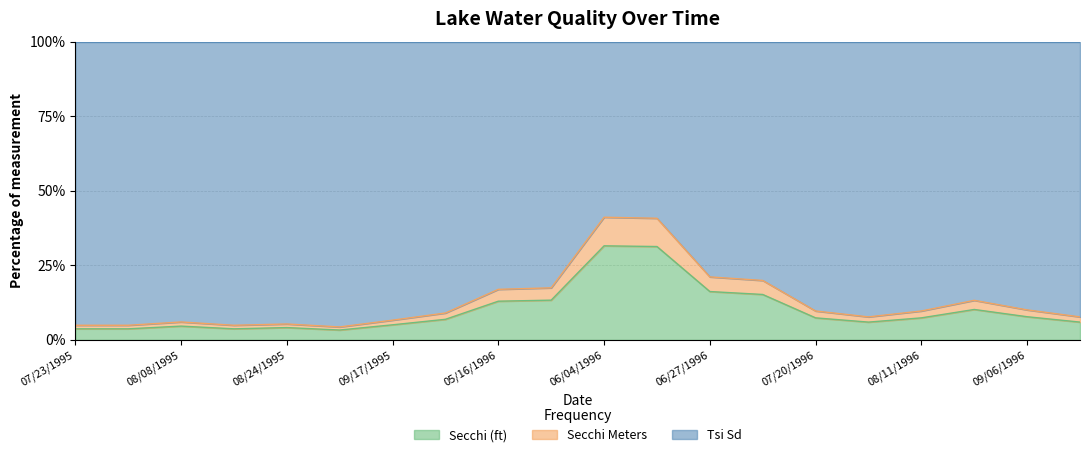

What is the value of the Secchi point at the 12th from the left?

31.3